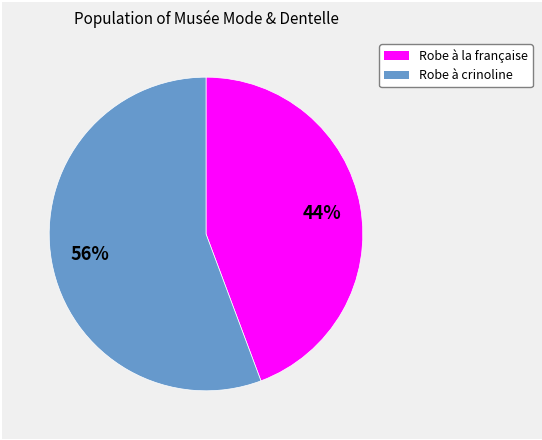

Which has a higher value, Robe à la française or Robe à crinoline?

Robe à crinoline